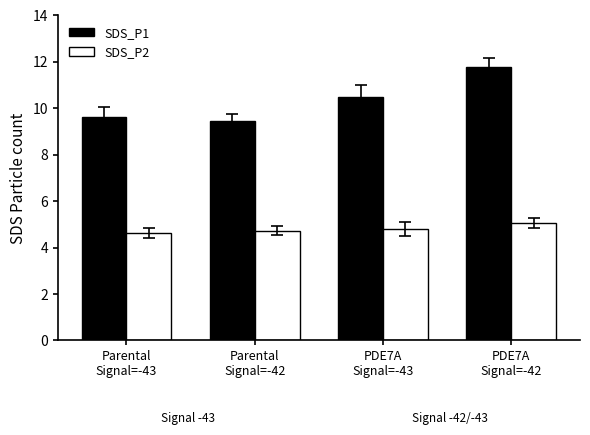

Which series has the widest spread of values?

SDS_P1